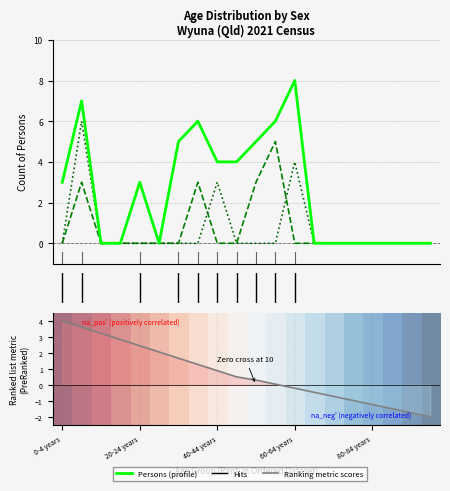

Is it true that Males equals 2.3 at 0.0?

False